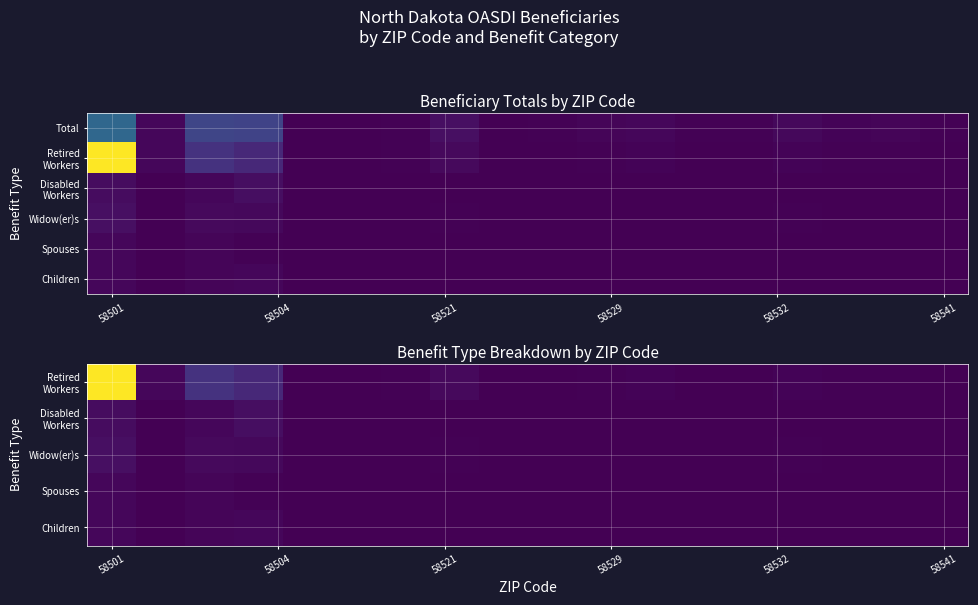

At which category is the sum across all series the highest?

58501